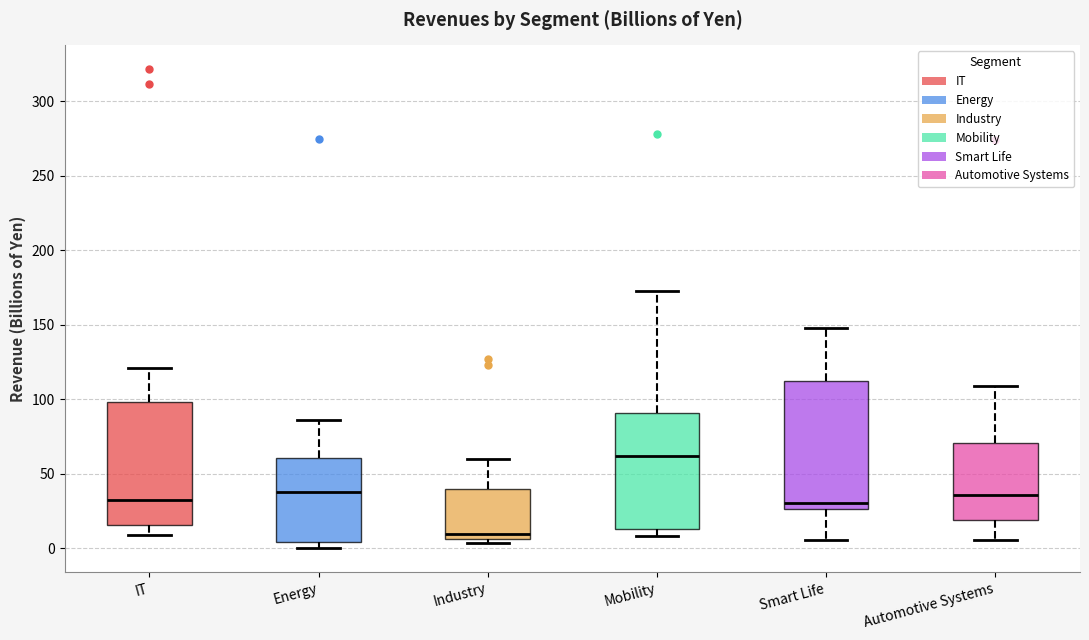

Which box has the highest median line?

Mobility